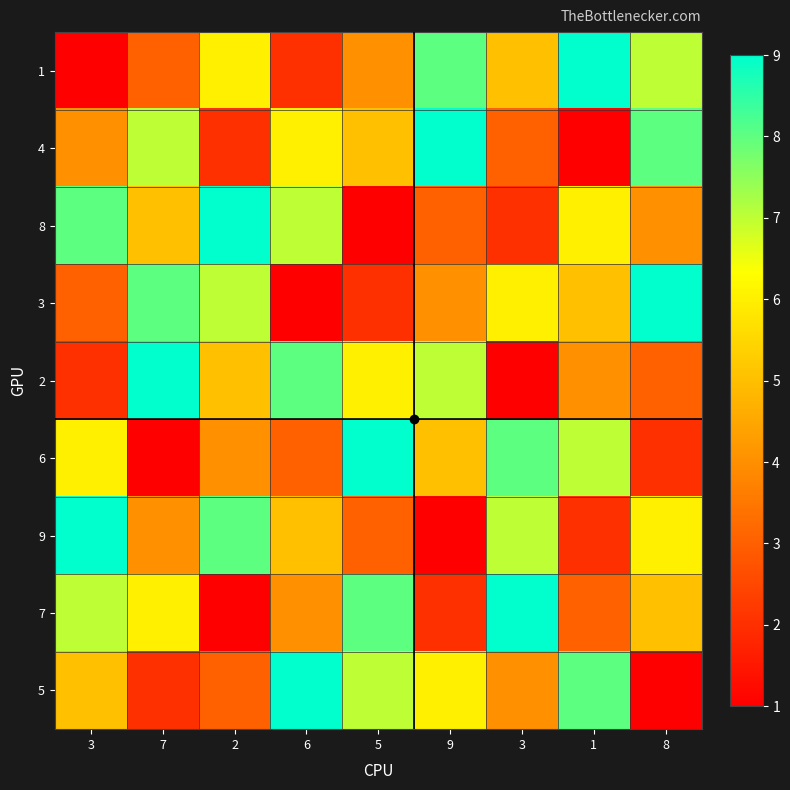

Which has a higher value, 5 or 3?

3